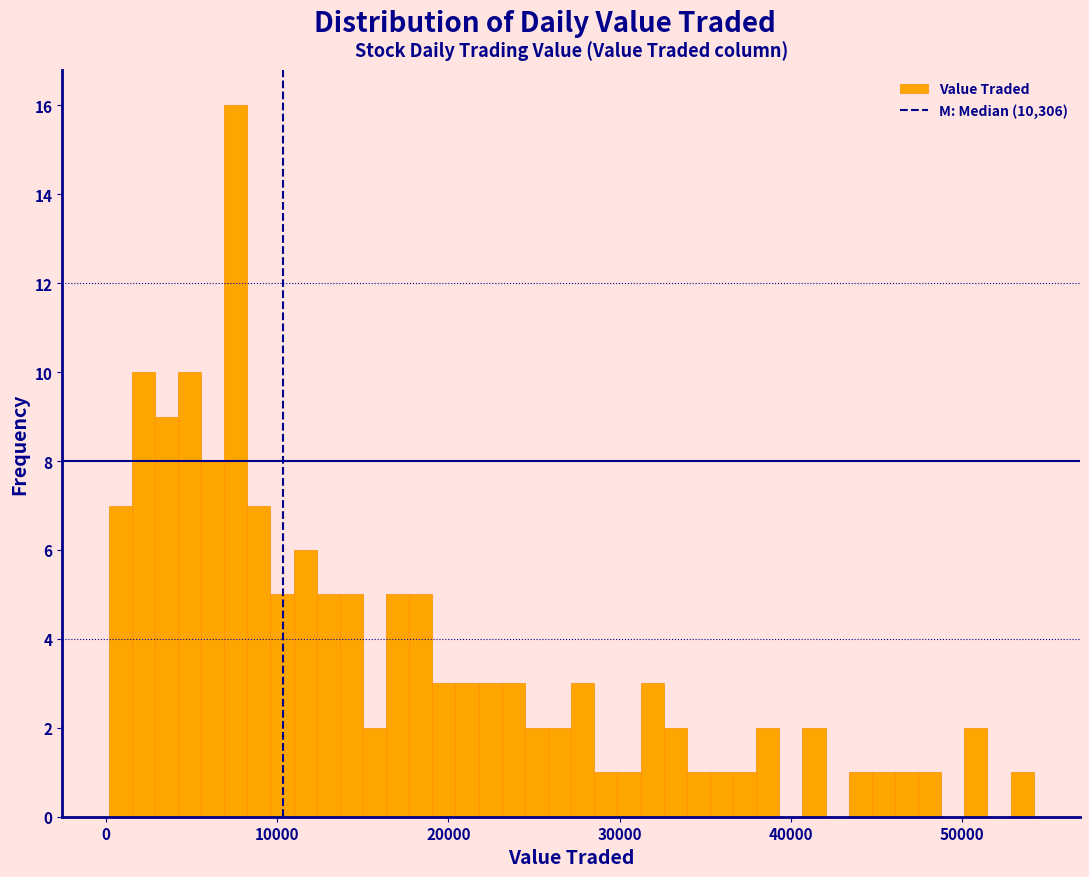

Read against the x-axis, roughly where is the centre of the tallest bar?

8000